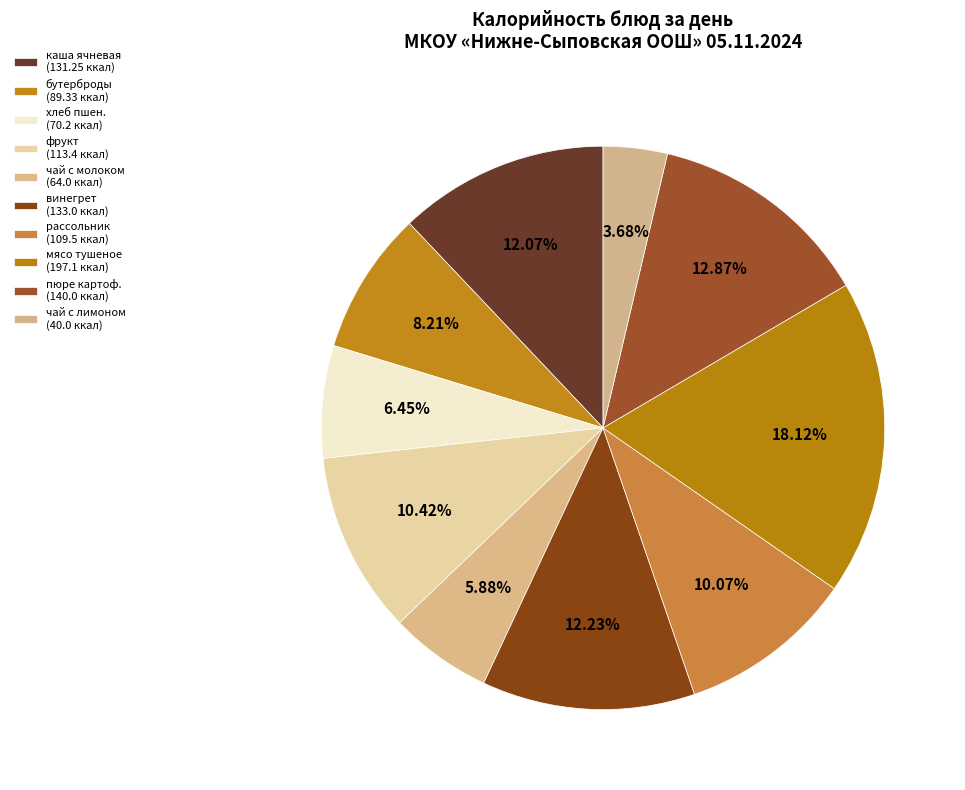

Rank the categories by value from lowest to highest.

чай с лимоном, чай с молоком, хлеб пшен. Формовой (завтрак), бутерброды с джемом или повидлом, рассольник ленинградский, фрукт (банан или др.), каша ячневая молочная вязкая, винегрет овощной, пюре картофельное, мясо тушеное